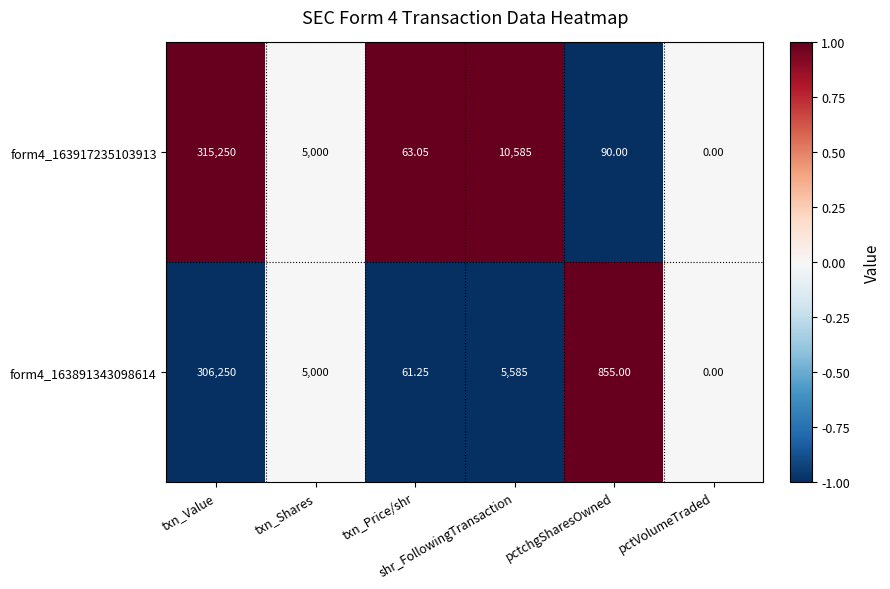

What is the maximum value shown in the chart?

315250.0